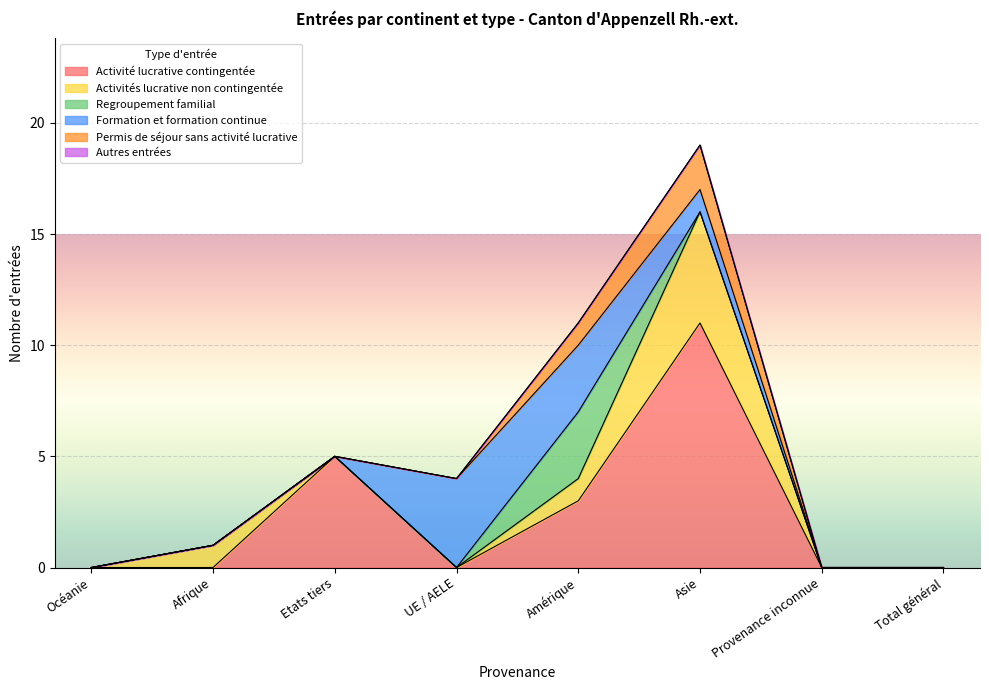

How many intersections are there between Permis de séjour sans activité lucrative and Formation et formation continue?

1